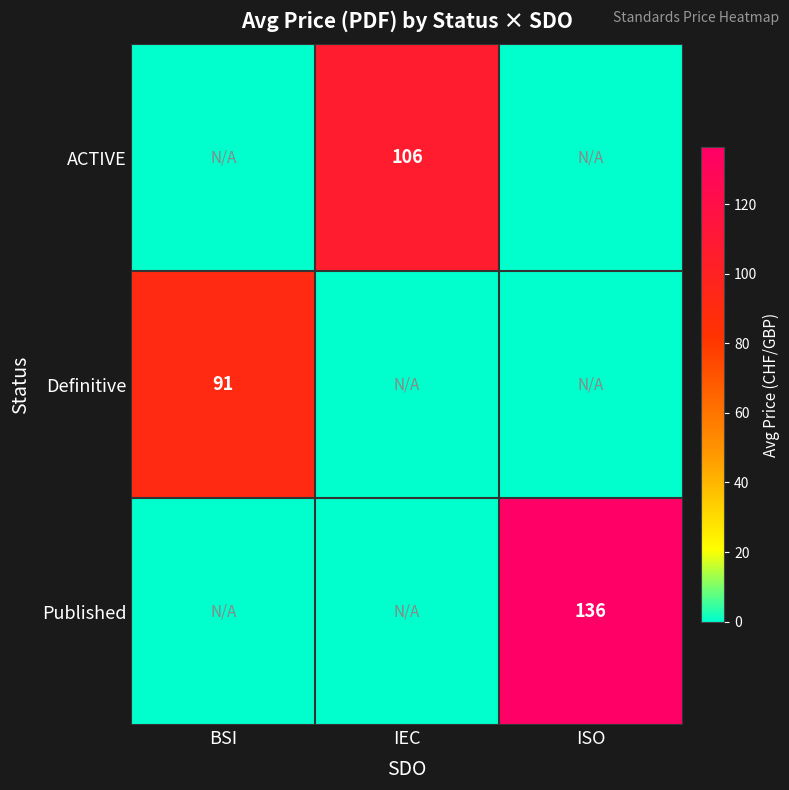

The value of Published at ISO is 88. True or false?

False